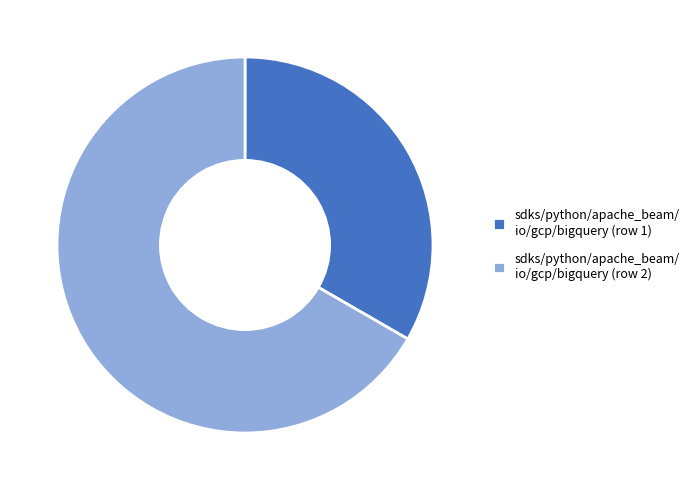

Approximately how many times larger is the value at sdks/python/apache_beam/ io/gcp/bigquery (row 1) compared to sdks/python/apache_beam/ io/gcp/bigquery (row 2)?

0.5